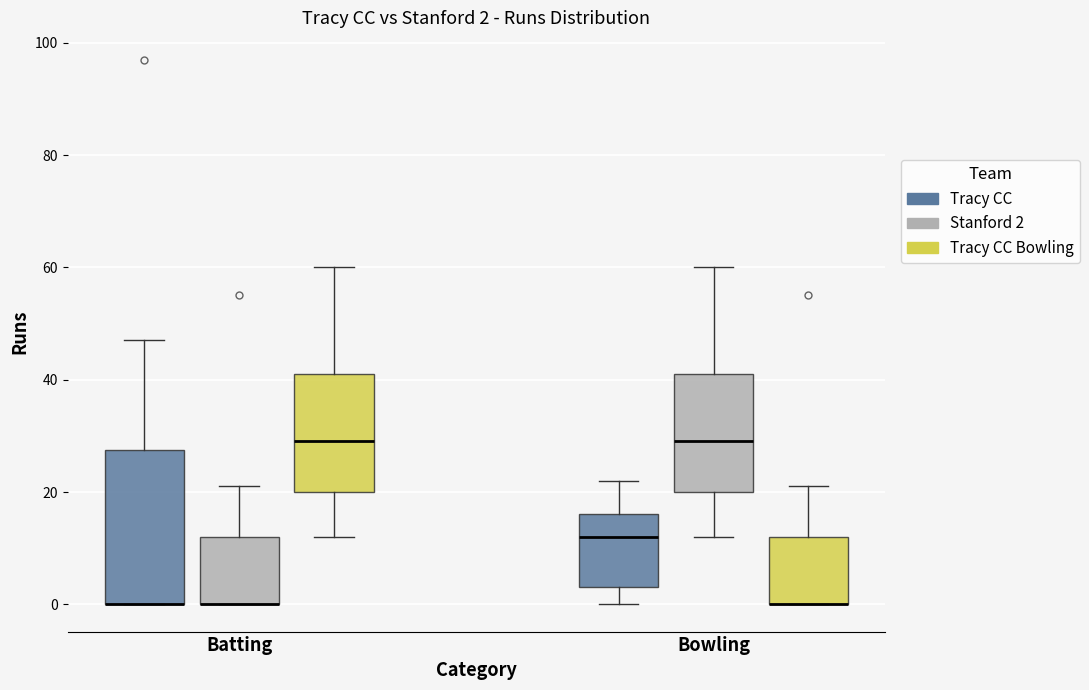

Comparing the boxes themselves (not the whiskers), which one is the tallest?

Batting (Tracy CC)